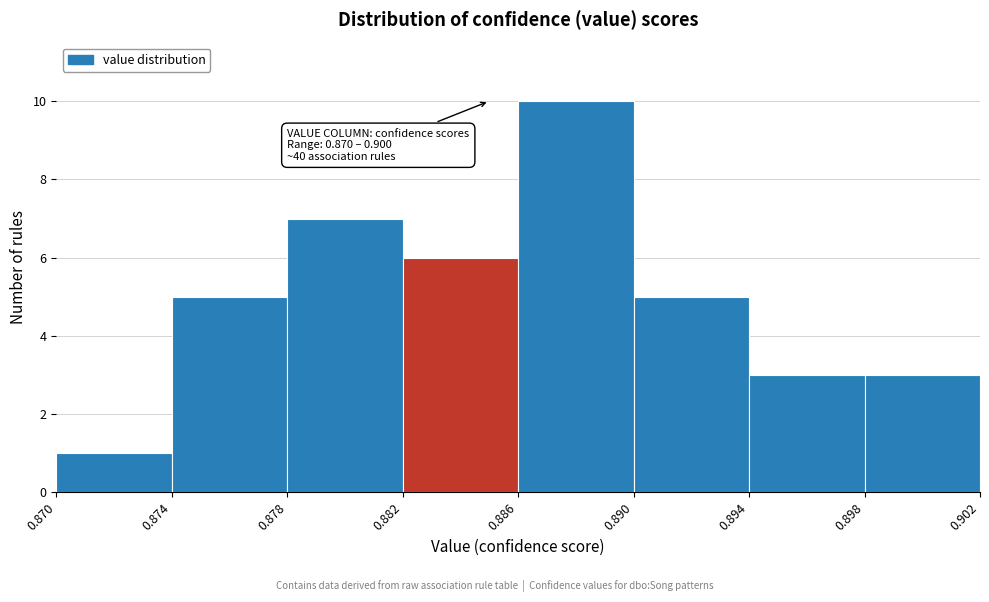

Which range on the x-axis has the tallest bar?

0.886 to 0.890